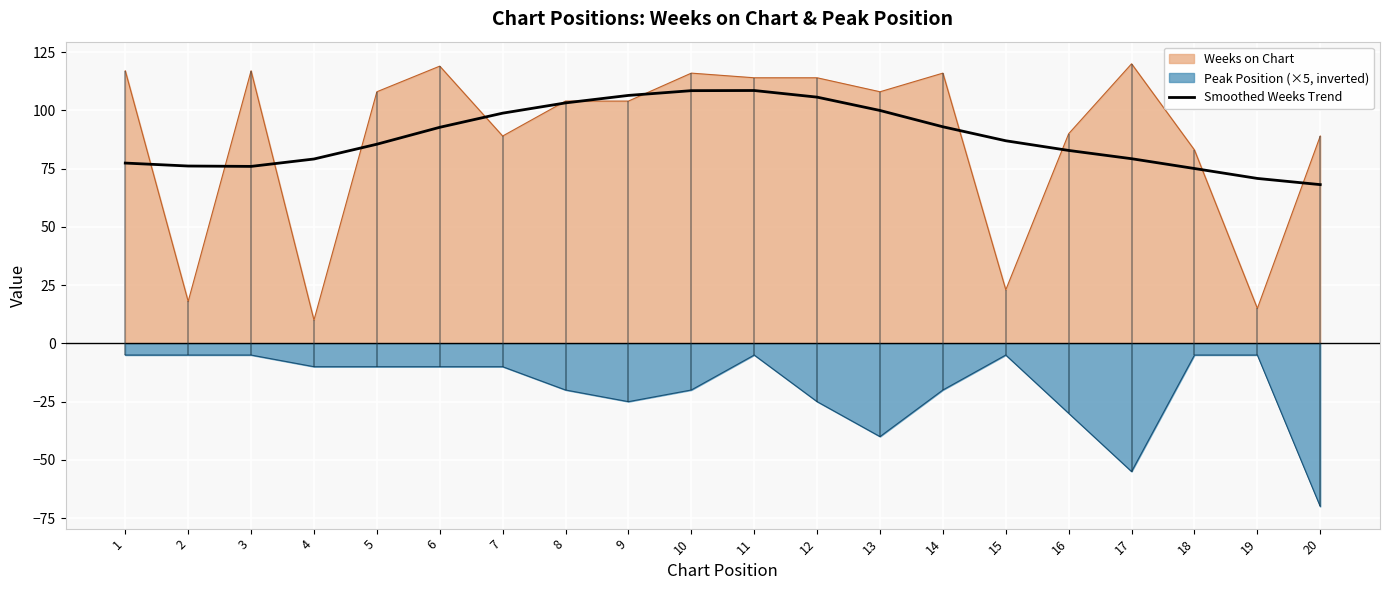

Reading right to left, what are all the values shown in this chart?

68.1	70.8	75.1	79.3	82.8	87.0	93.0	100.0	105.7	108.5	108.5	106.4	103.2	98.8	92.7	85.5	79.1	76.0	76.1	77.4